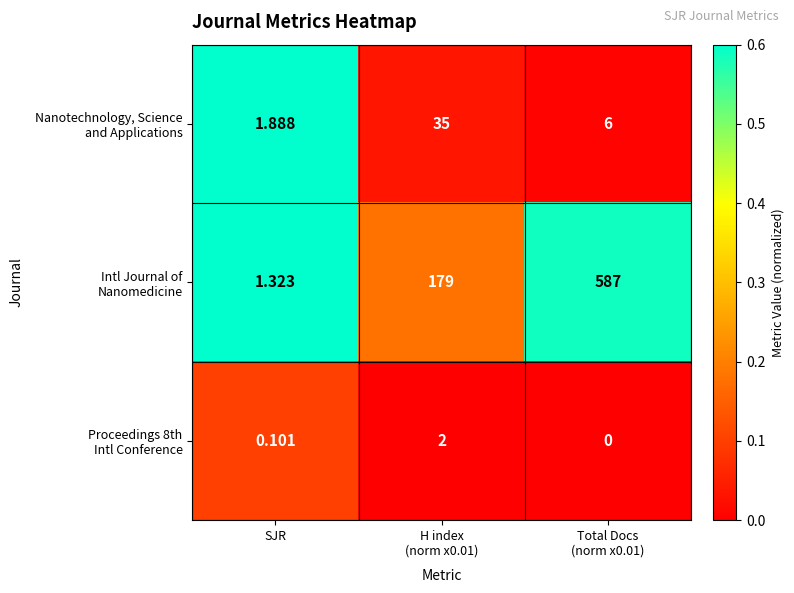

How many distinct data groups are displayed?

3